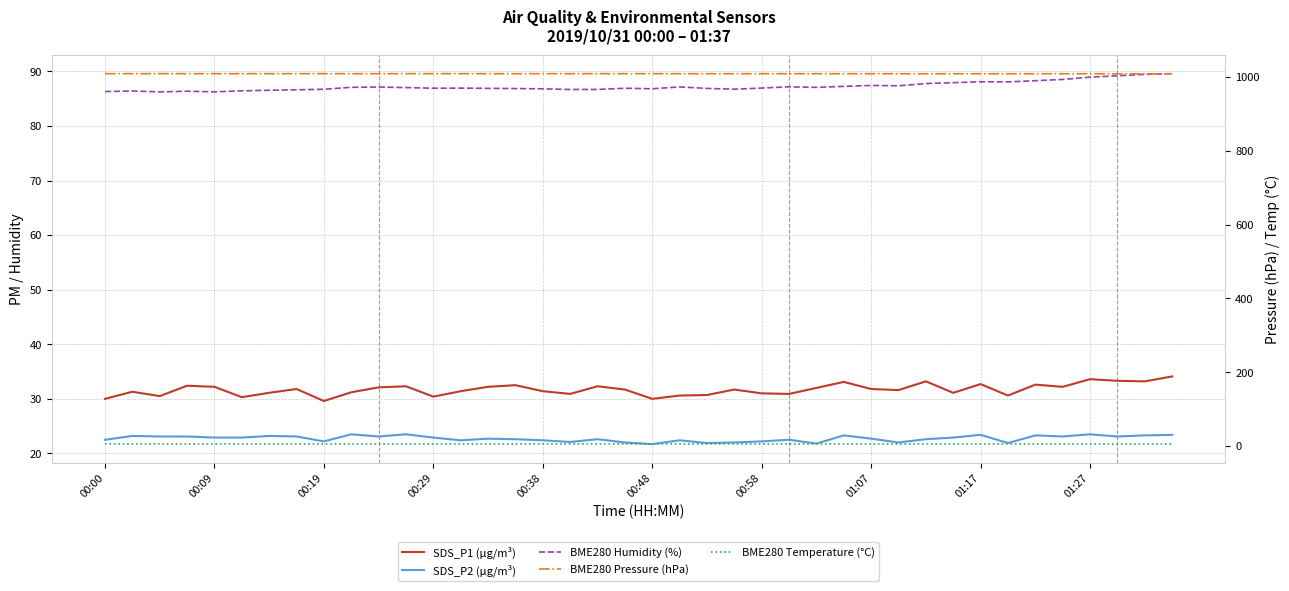

Is the value of BME280 Humidity (%) at 35 greater than the value of SDS_P1 (µg/m³) at 12?

Yes